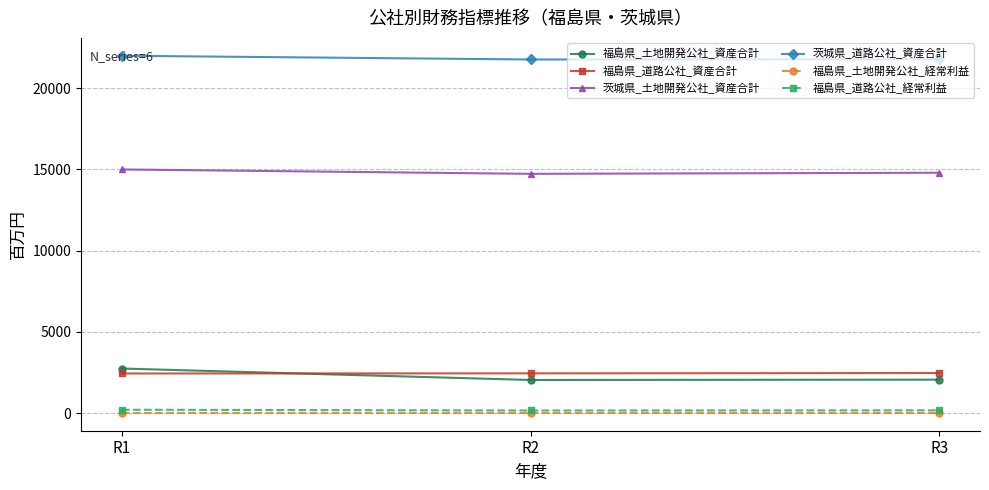

How many values in the 福島県_道路公社_資産合計 series are below 2451?

1